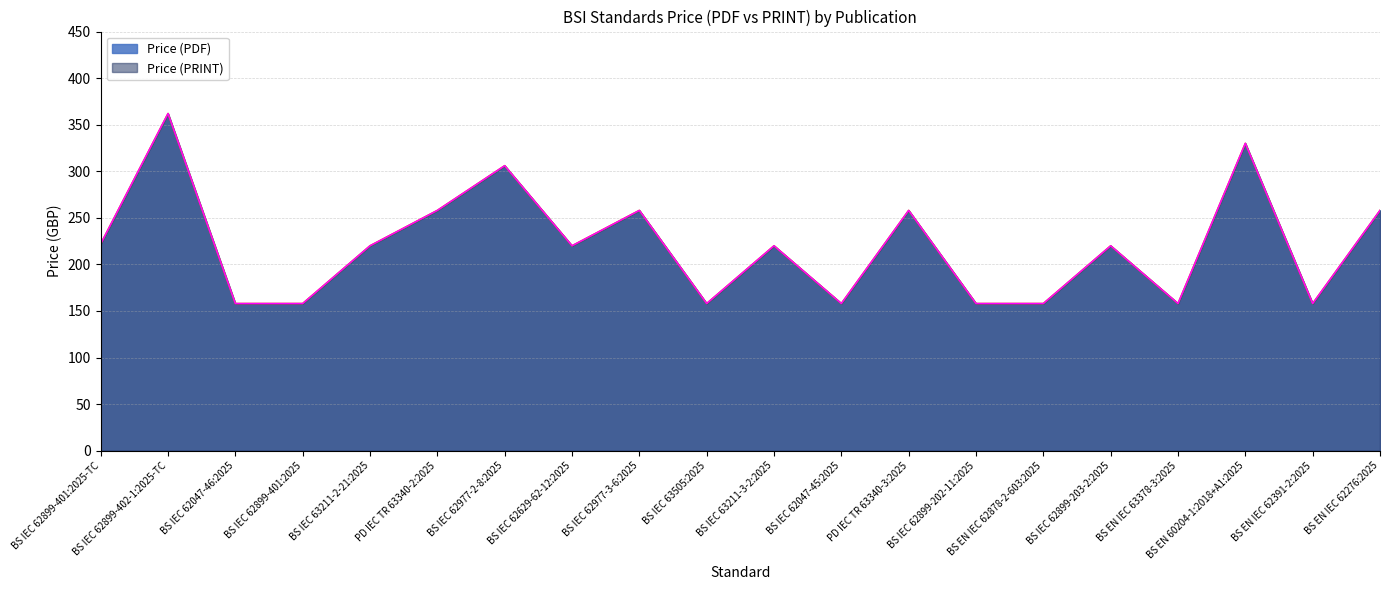

What position from the left is PD IEC TR 63340-3:2025?

13